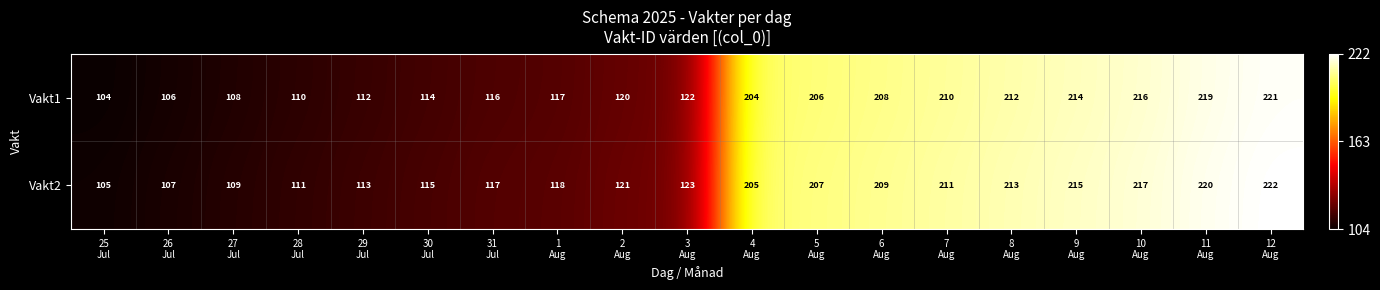

What is the difference between the maximum and second lowest values in the Vakt1 series?

115